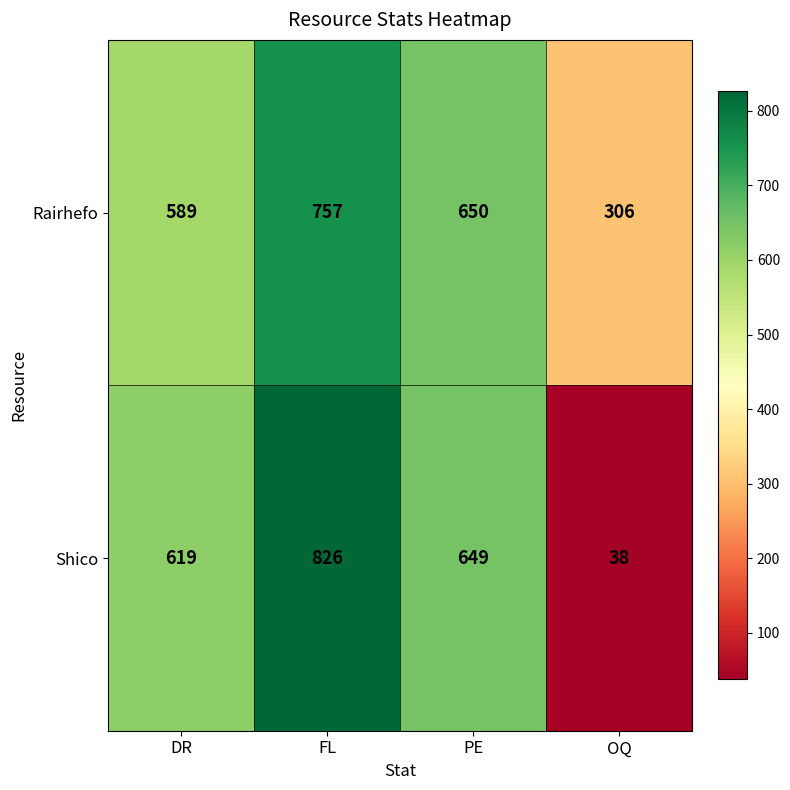

How many data points in Shico are less than 649?

2